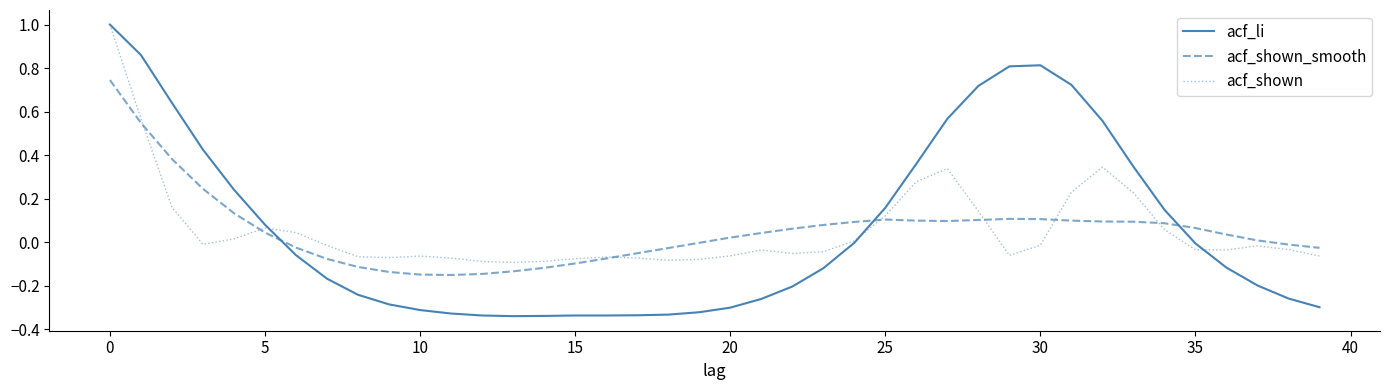

Which series has the widest spread of values?

acf_li